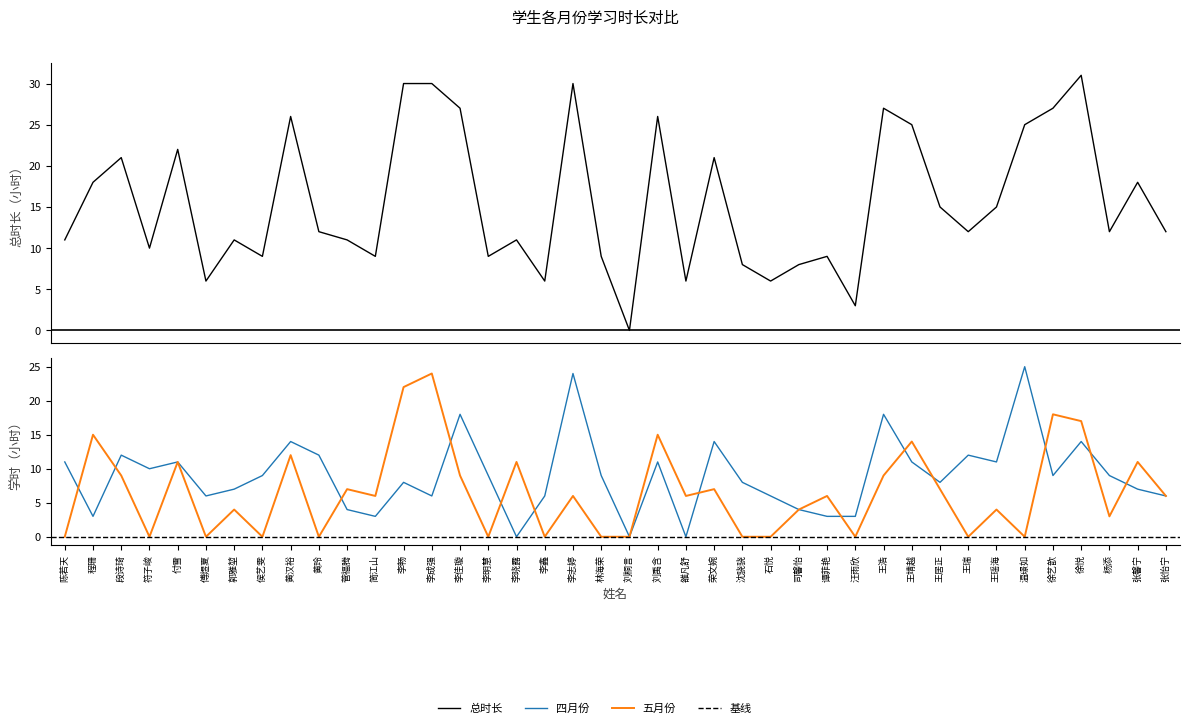

At which label does 四月份 first exceed 9?

陈若天